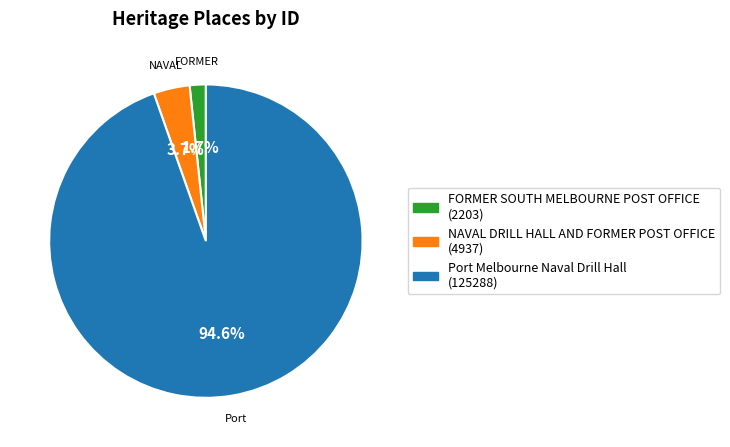

How many slices are in this pie chart?

3